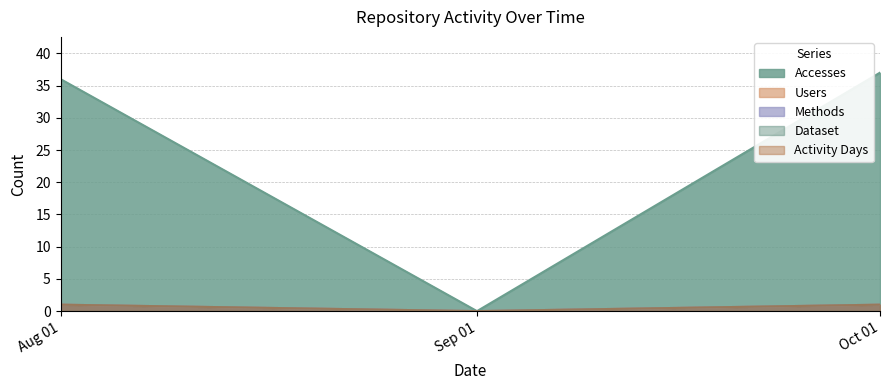

What is the label of the 2nd point from the left?

Sep 01